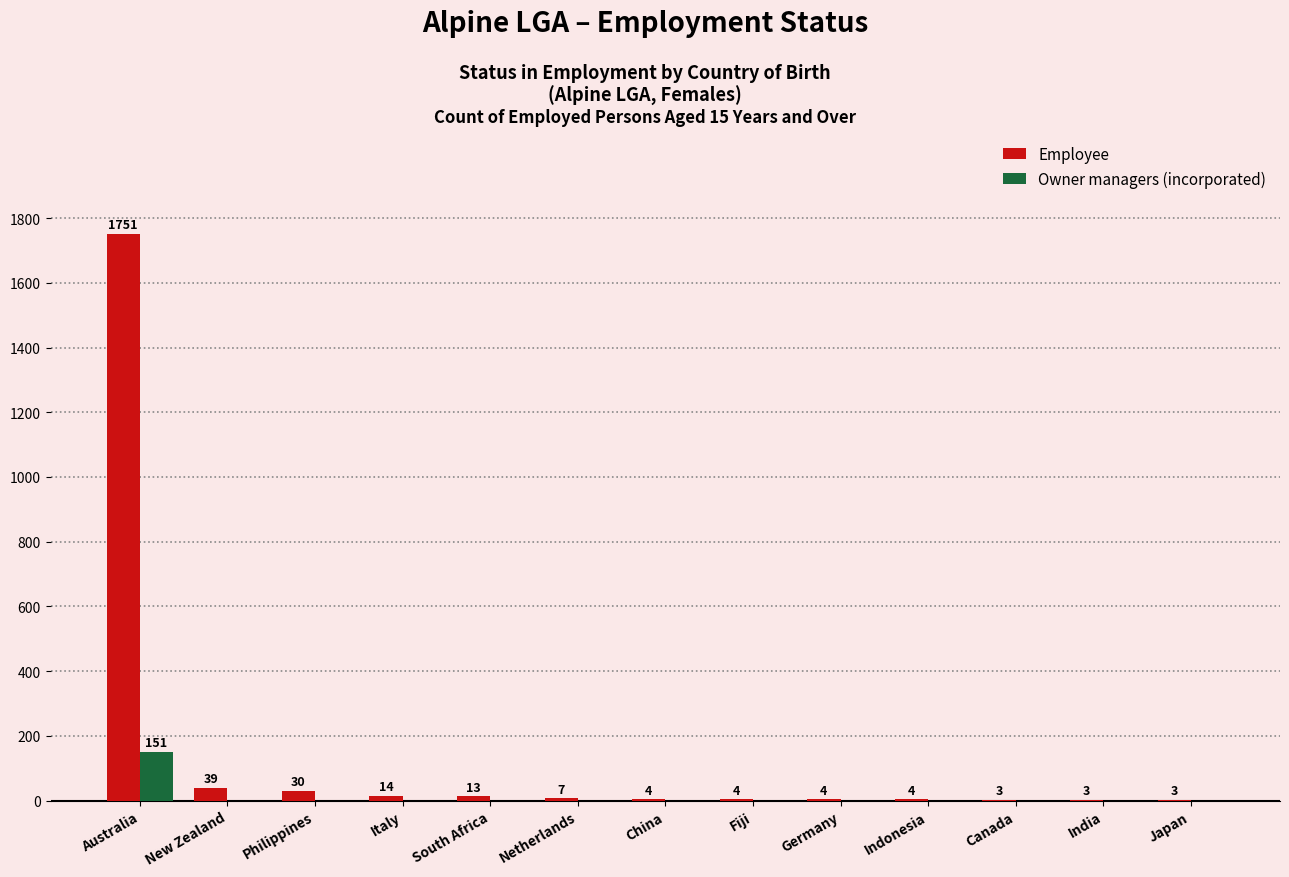

Is it true that Owner managers (incorporated) equals 0 at Netherlands?

True